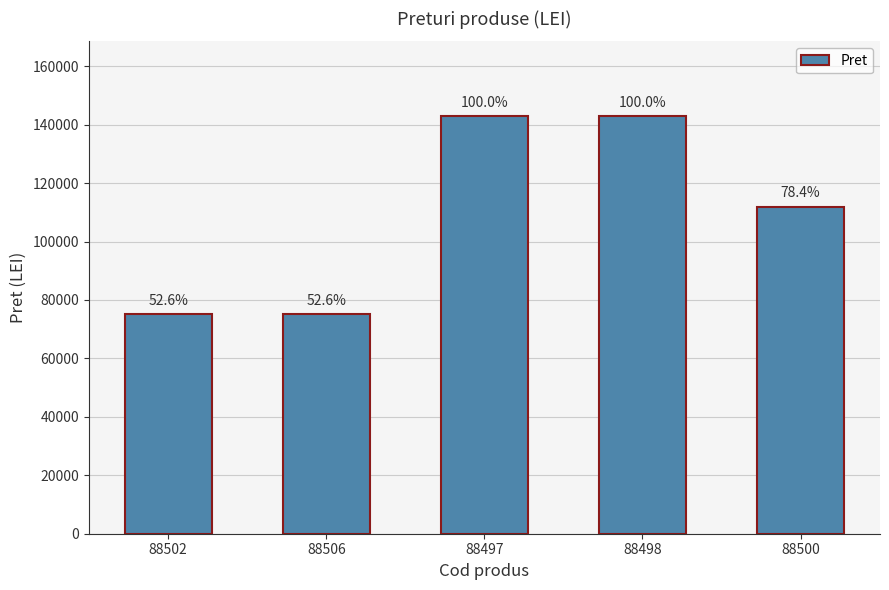

What is the change in value from 88498 to 88500?

-30824